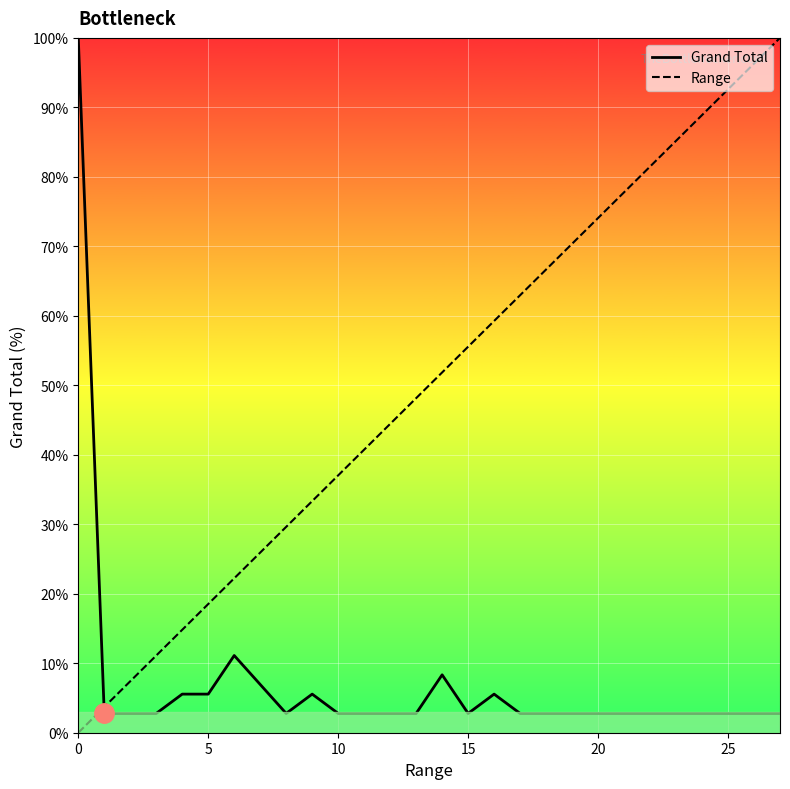

List the series in order of their overall mean, lowest first.

Grand Total, Range